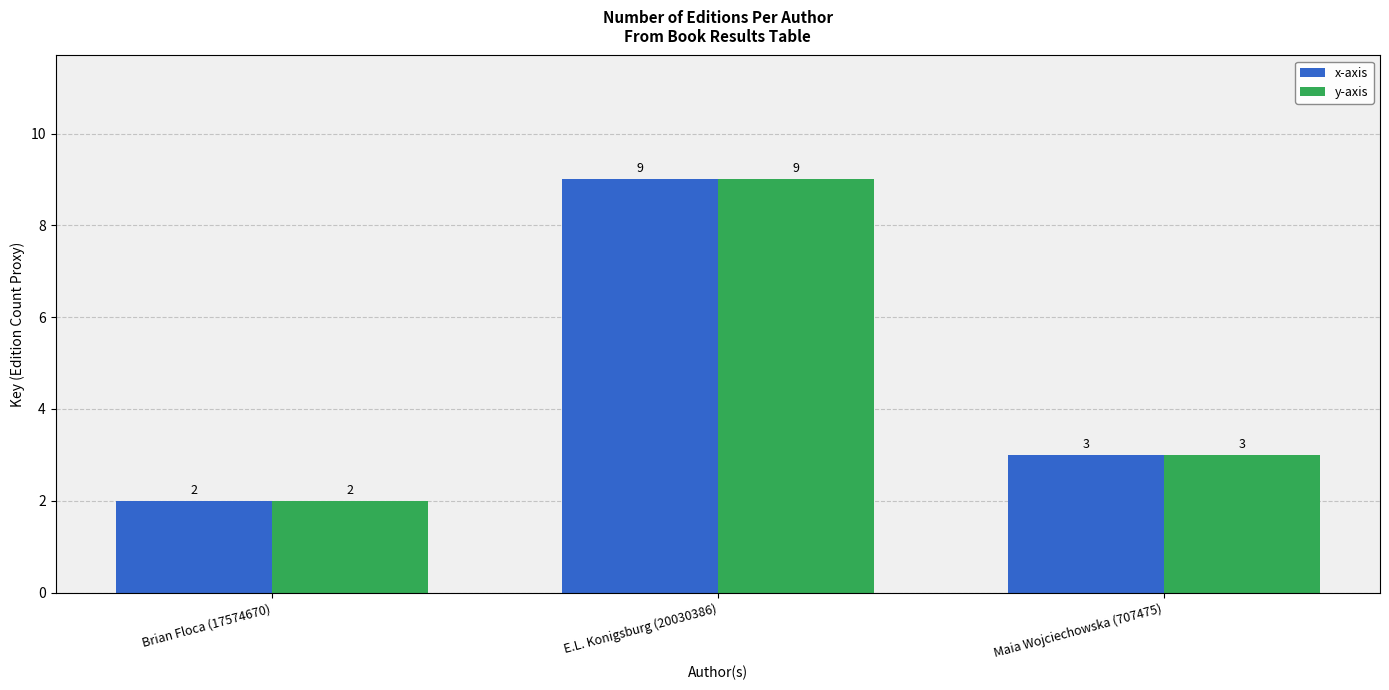

The x-axis series shows 5 at Maia Wojciechowska (707475). True or false?

False